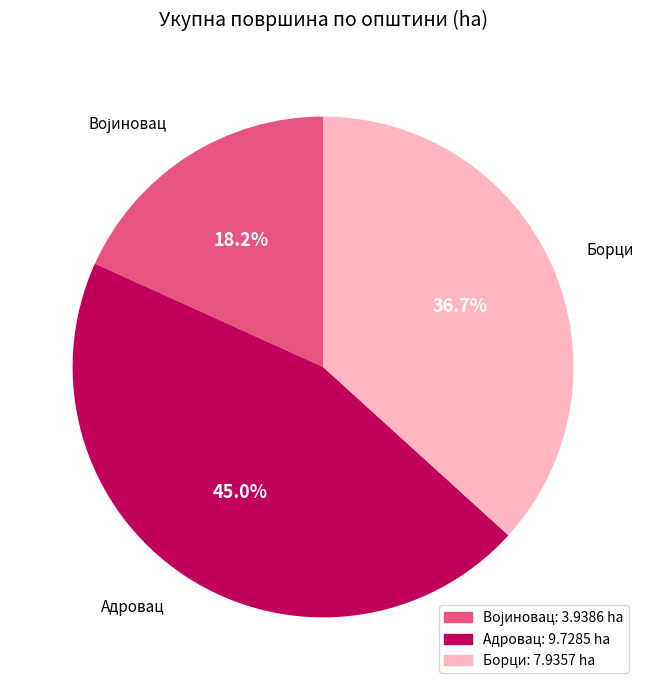

Count the number of slices in the pie.

3